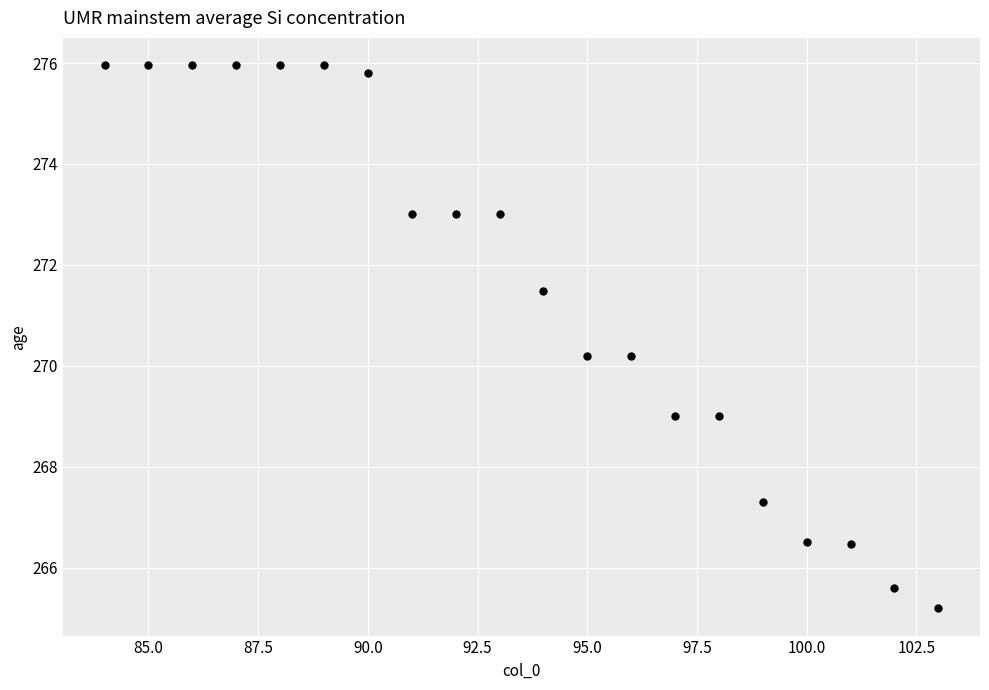

What is the range of X values (max minus min)?

19.0